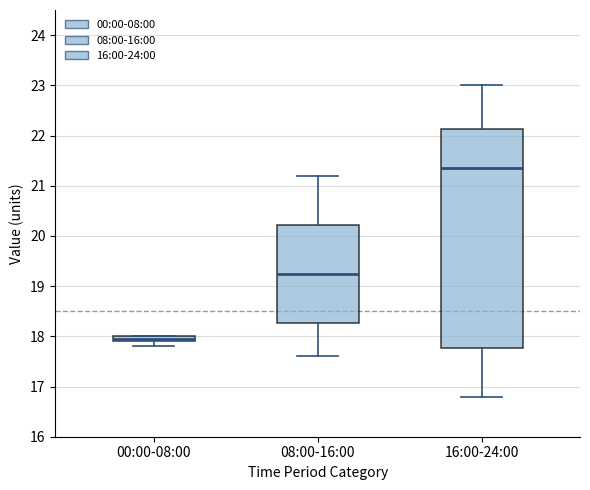

Which box's median line is the highest?

16:00-24:00